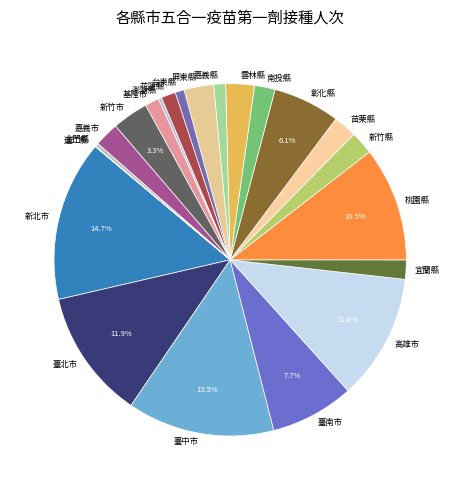

True or false: 新北市 accounts for 23% of the total.

False